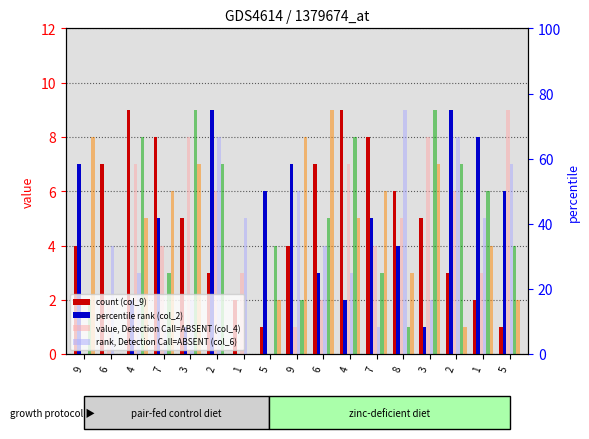

Does the chart contain any negative values?

No